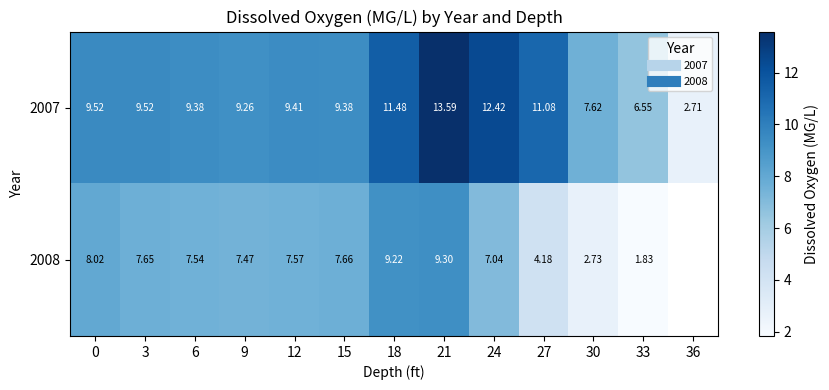

At 0, list the series in order from largest to smallest.

2007, 2008